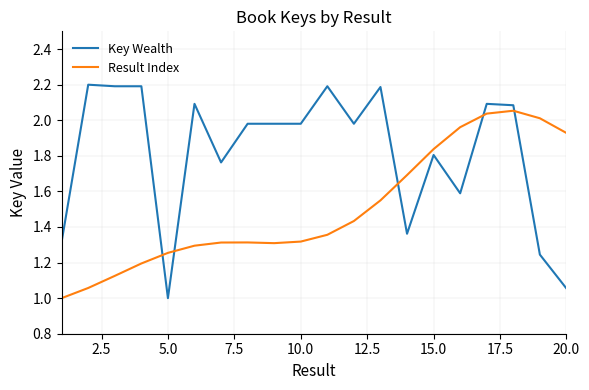

Which series has the largest range (max minus min)?

Key Wealth